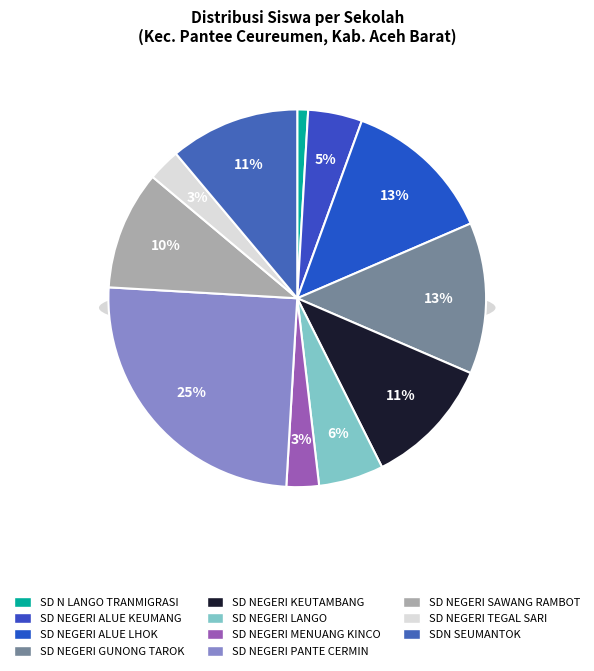

True or false: SDN SEUMANTOK accounts for 11% of the total.

True